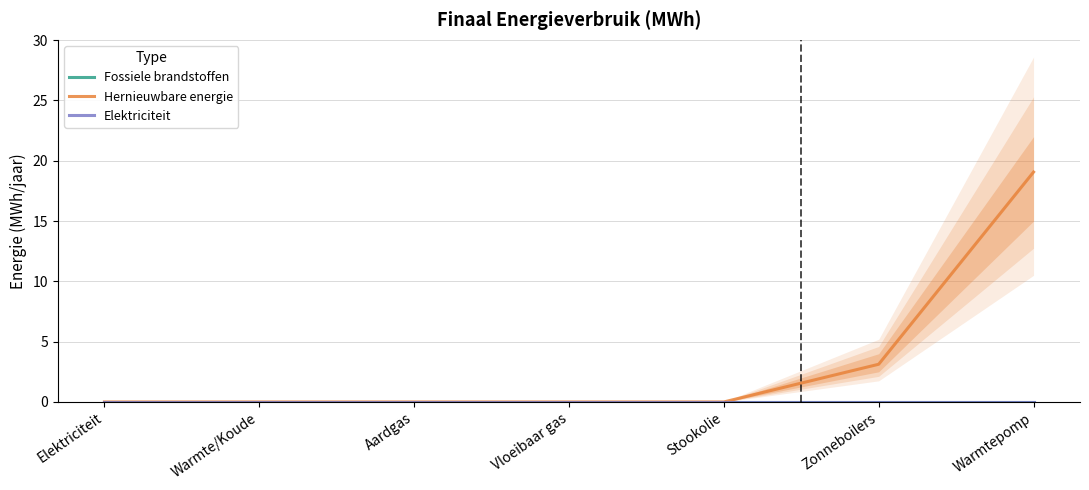

Which series has the widest spread of values?

Hernieuwbare energie